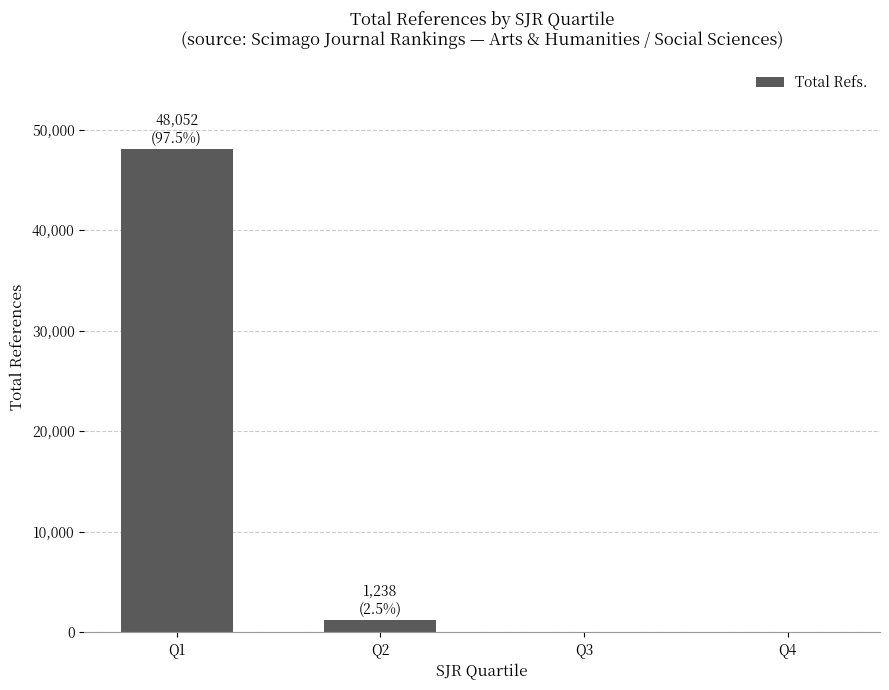

The value at Q4 is 17955. True or false?

False